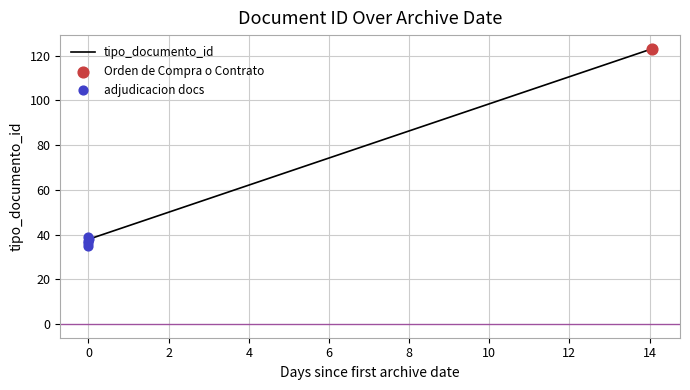

Between 2018-08-13 08:17:37 and 2018-08-27 09:02:13, which is larger?

2018-08-27 09:02:13